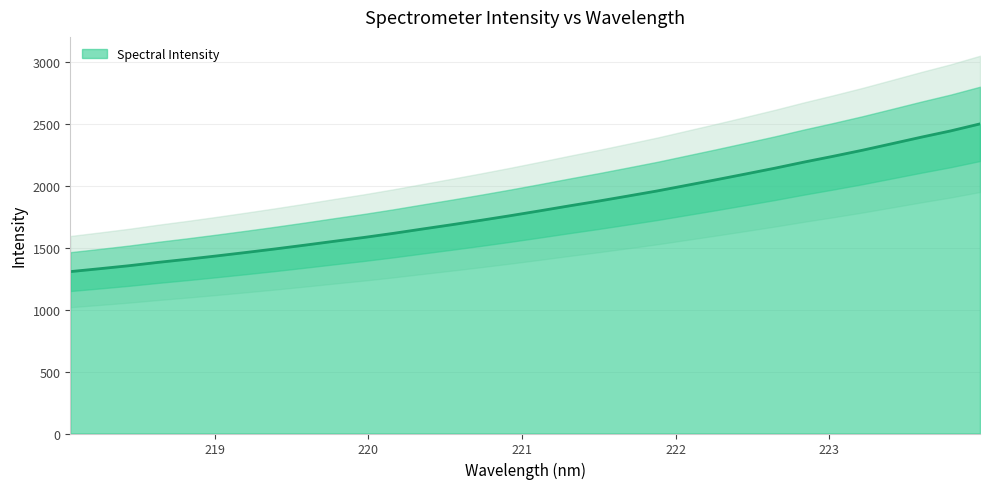

Reading left to right, what are all the values shown in this chart?

1306.0	1329.4	1353.7	1380.8	1406.2	1433.1	1460.9	1489.7	1519.9	1551.1	1581.6	1614.7	1649.9	1684.7	1720.5	1757.8	1796.7	1836.6	1875.2	1915.9	1957.2	2002.2	2047.1	2093.3	2140.2	2189.7	2236.8	2285.7	2338.0	2390.7	2441.2	2497.7